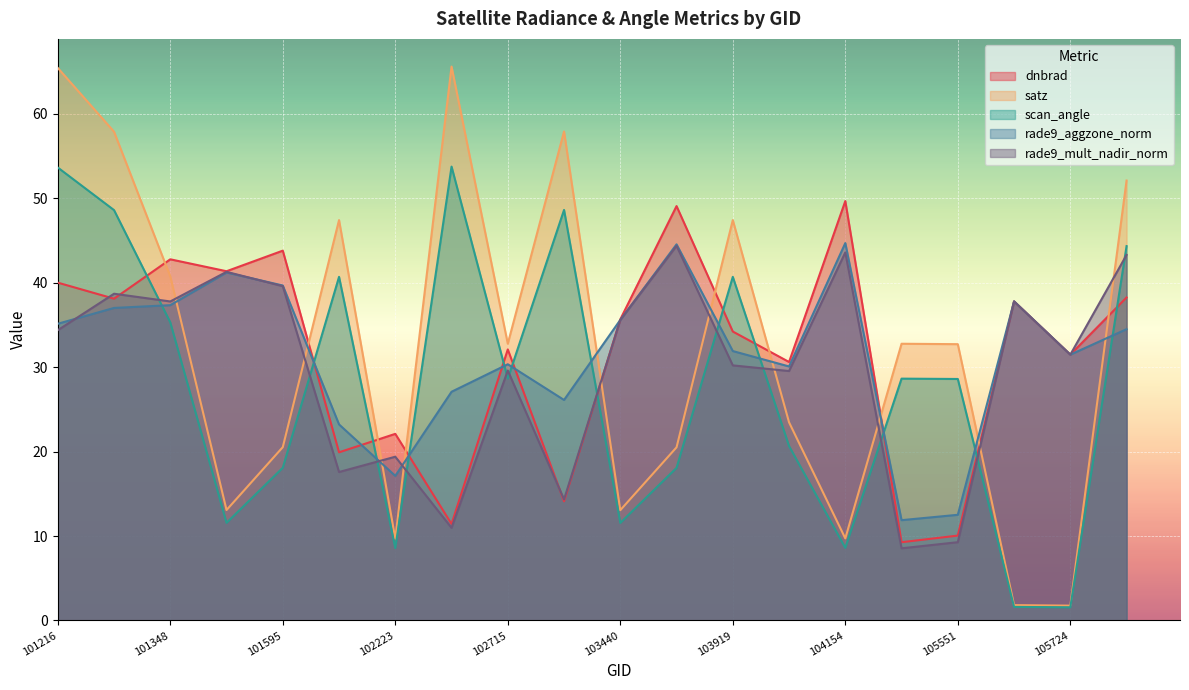

Reading left to right, transcribe all the data shown in this chart.

dnbrad: 40.0	38.1	42.8	41.3	43.8	19.9	22.1	11.4	32.1	14.1	35.6	49.1	34.2	30.6	49.7	9.3	10.1	37.8	31.5	38.2
satz: 65.4	57.9	40.7	13.1	20.5	47.4	9.7	65.6	32.8	57.9	13.1	20.5	47.4	23.5	9.7	32.8	32.7	1.8	1.8	52.1
scan_angle: 53.6	48.6	35.3	11.6	18.1	40.7	8.6	53.7	28.6	48.6	11.6	18.1	40.7	20.6	8.6	28.6	28.6	1.6	1.6	44.3
rade9_aggzone_norm: 35.1	37.0	37.3	41.2	39.7	23.2	17.1	27.1	30.3	26.1	35.6	44.5	31.9	30.1	44.7	11.9	12.5	37.8	31.5	34.5
rade9_mult_nadir_norm: 34.4	38.7	37.8	41.3	39.6	17.6	19.4	11.0	29.6	14.3	35.6	44.3	30.2	29.5	43.6	8.5	9.3	37.8	31.5	43.3